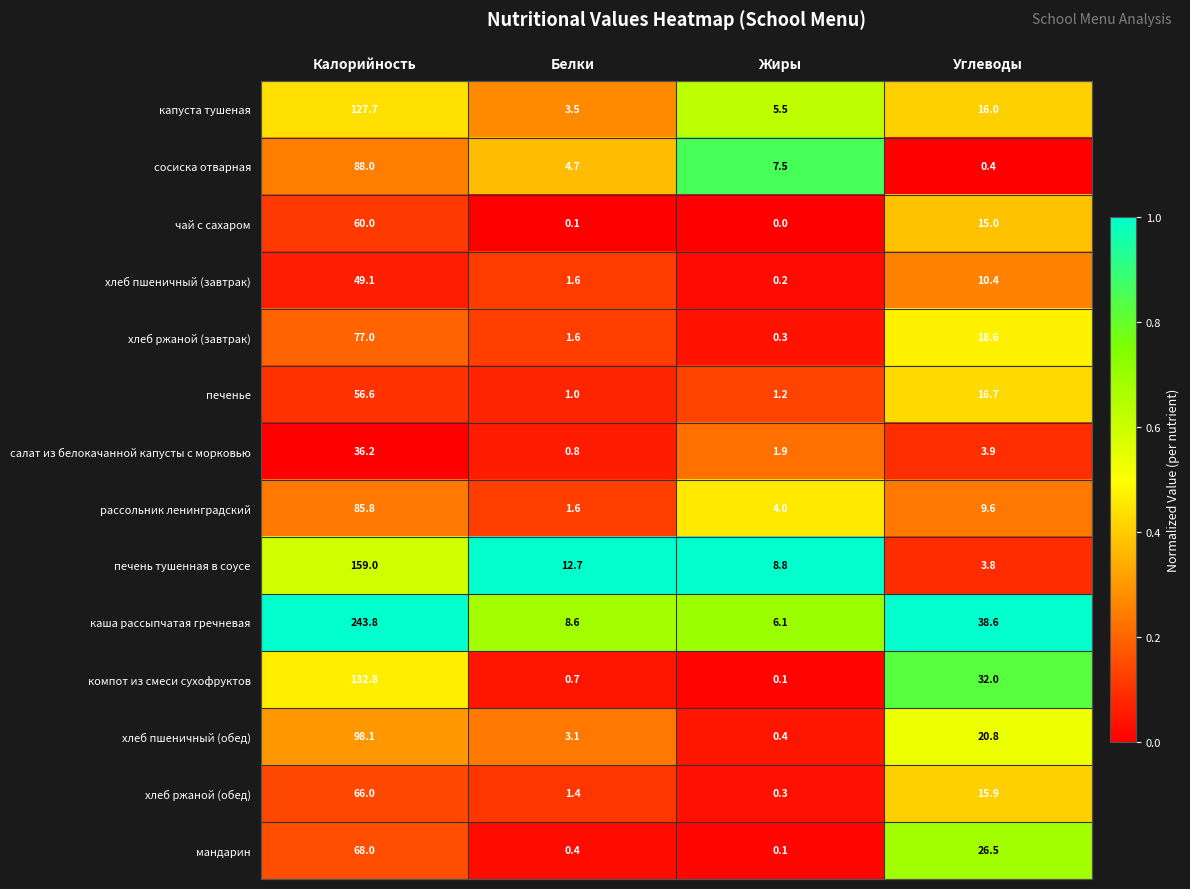

What is the sum of the хлеб ржаной (обед) values at Жиры and Белки?

1.7